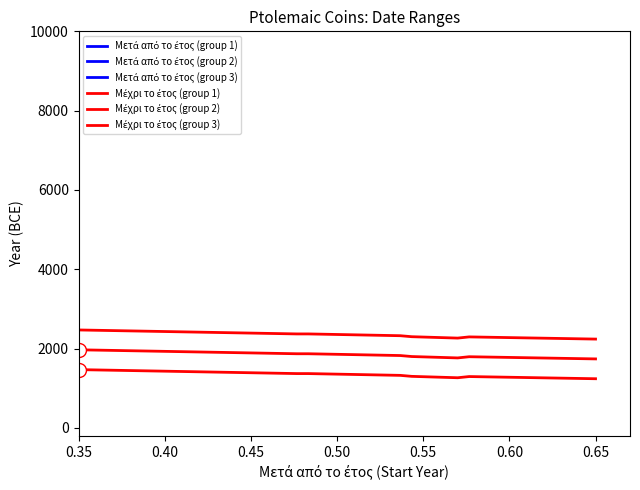

Which series has the largest total across all categories?

Μέχρι το έτος (group 3)